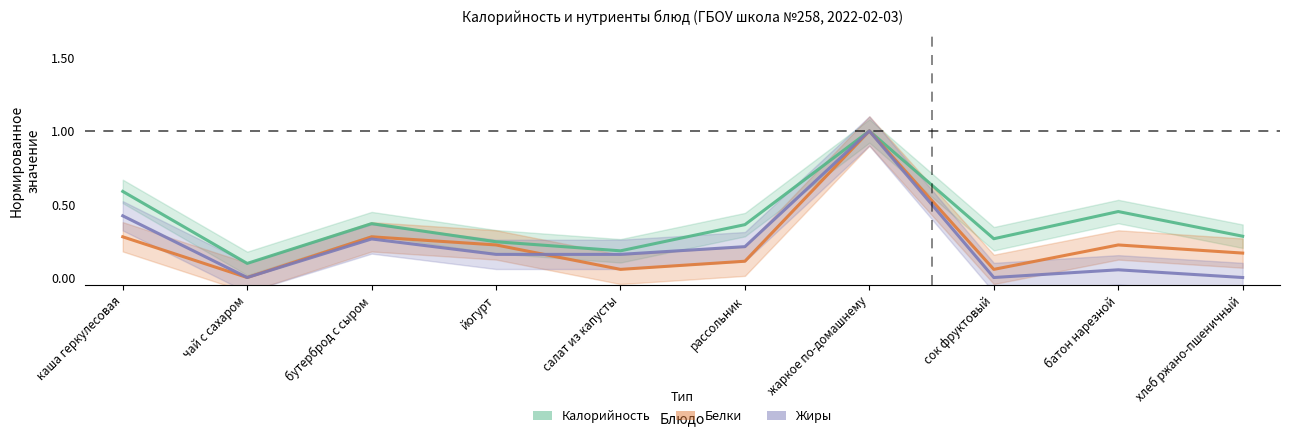

Which series has the widest spread of values?

Белки (норм.)